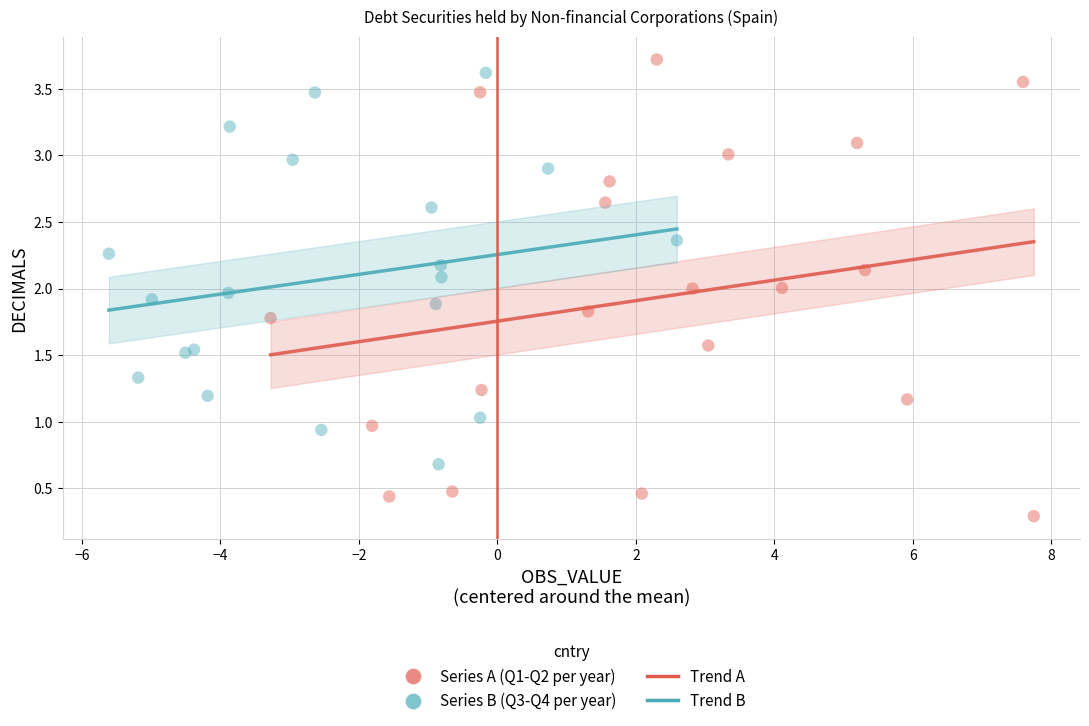

Which series reaches the minimum Y coordinate?

Series A (Q1-Q2 per year)